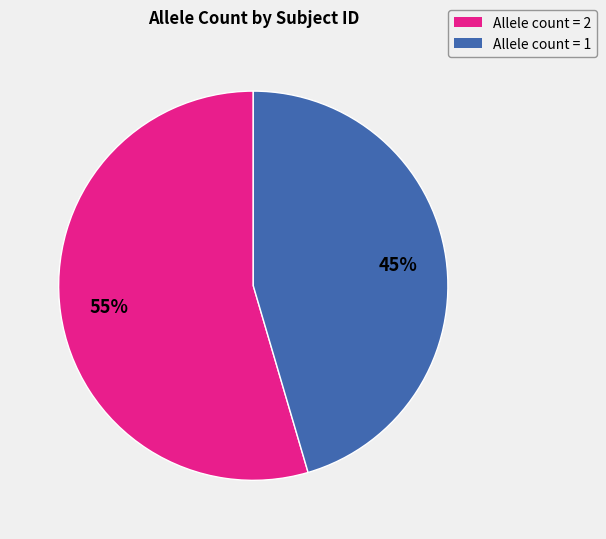

Is there any slice that represents more than half of the pie?

Yes